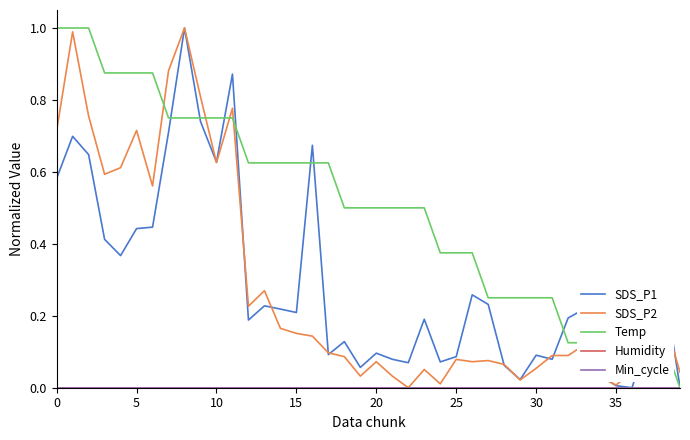

True or false: SDS_P1 and Min_cycle cross at least once.

False